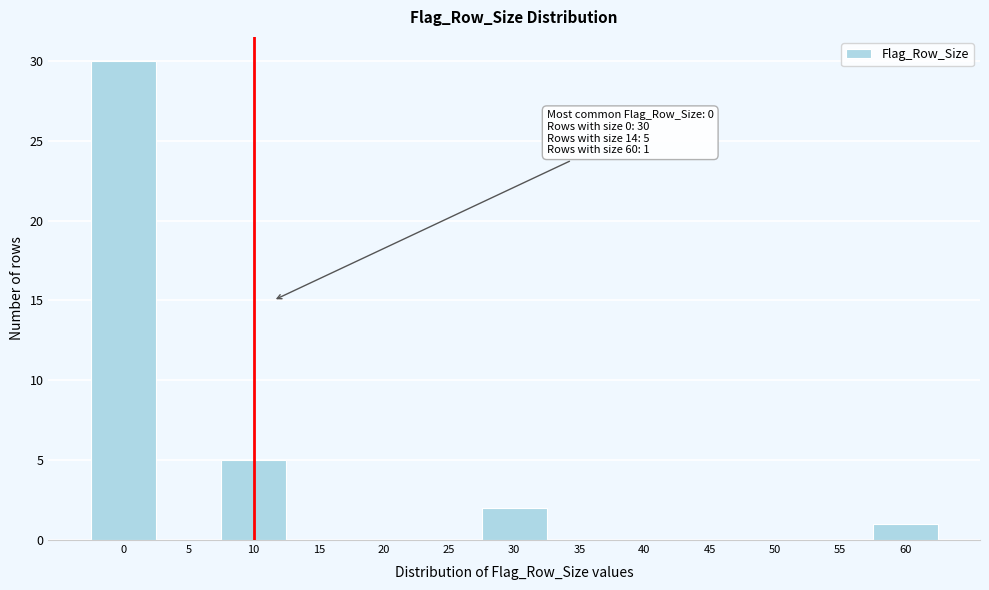

Reading left to right, transcribe all the data shown in this chart.

0=30	5=0	10=5	15=0	20=0	25=0	30=2	35=0	40=0	45=0	50=0	55=0	60=1